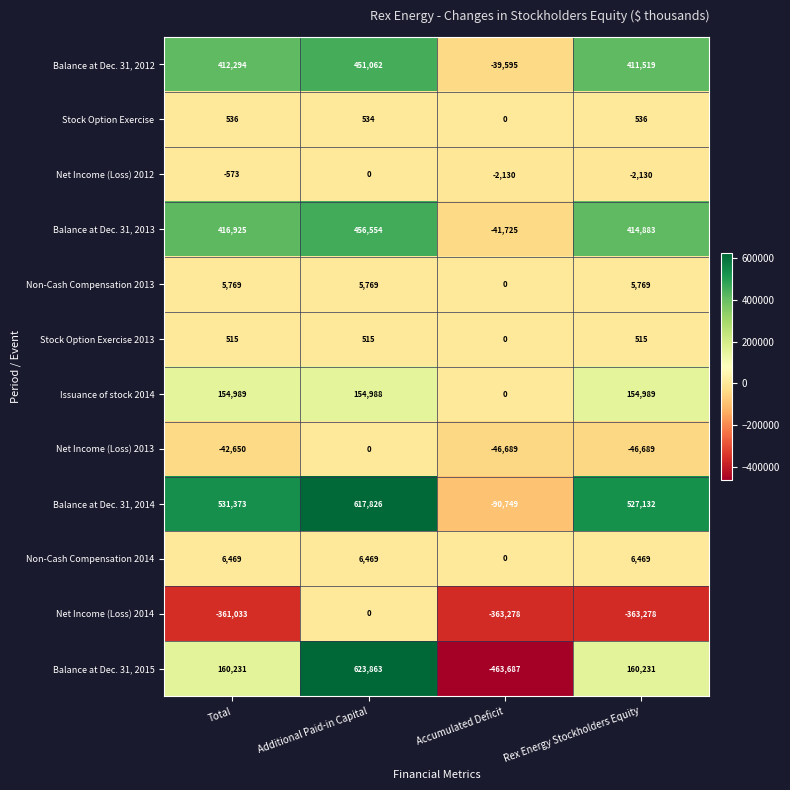

What is the difference between the maximum and minimum values in the Balance at Dec. 31, 2014 series?

708575